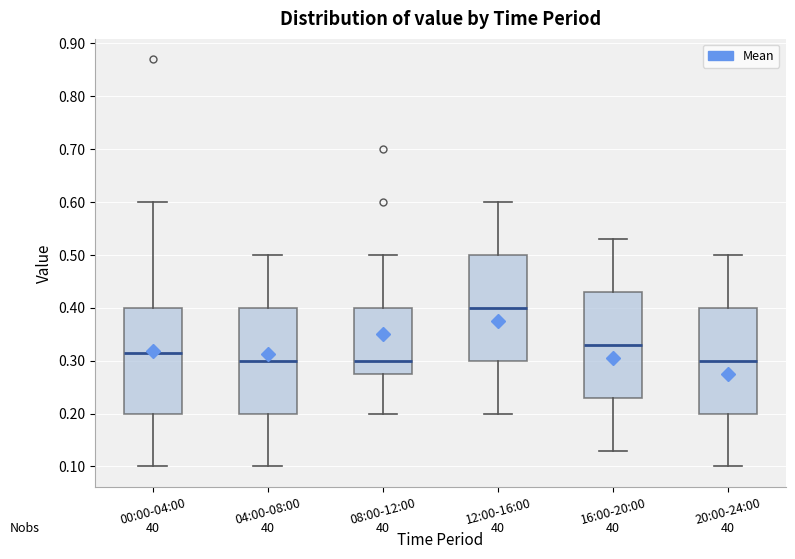

Reading left to right, transcribe this box plot: for each box, give where its median line is, the range the box spans, and where its two whiskers end, as read against the y-axis. The values are not printed on the chart, so give them approximately, as read against the axis.

00:00-04:00: median 0.32, box 0.20 to 0.40, whiskers 0.10 to 0.60
04:00-08:00: median 0.30, box 0.20 to 0.40, whiskers 0.10 to 0.50
08:00-12:00: median 0.30, box 0.28 to 0.40, whiskers 0.20 to 0.50
12:00-16:00: median 0.40, box 0.30 to 0.50, whiskers 0.20 to 0.60
16:00-20:00: median 0.33, box 0.23 to 0.43, whiskers 0.13 to 0.53
20:00-24:00: median 0.30, box 0.20 to 0.40, whiskers 0.10 to 0.50